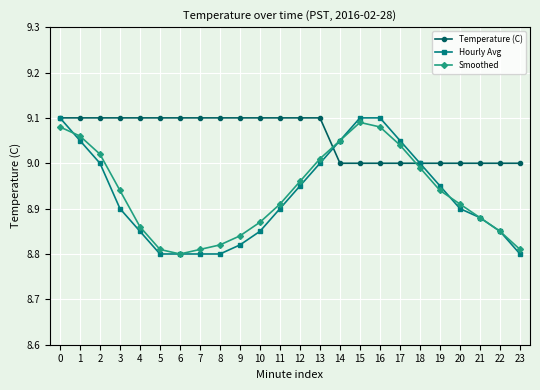

Which series has the largest range (max minus min)?

Hourly Avg